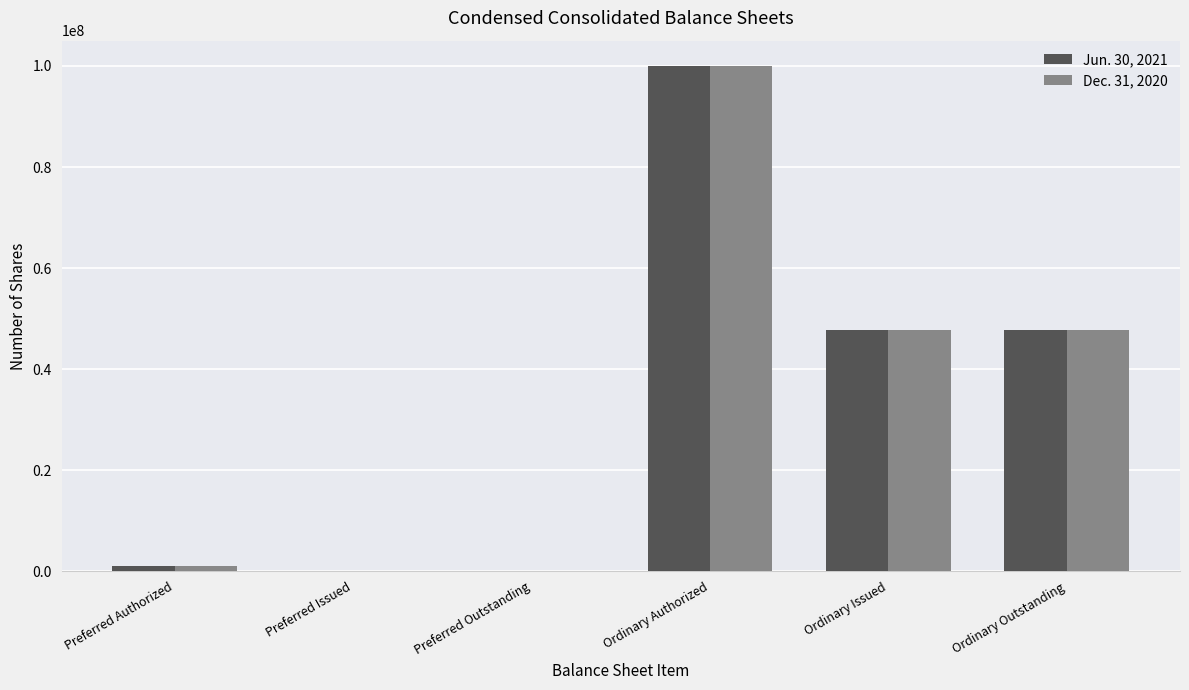

Is the value of Jun. 30, 2021 at Ordinary Authorized greater than the value of Dec. 31, 2020 at Ordinary Outstanding?

Yes